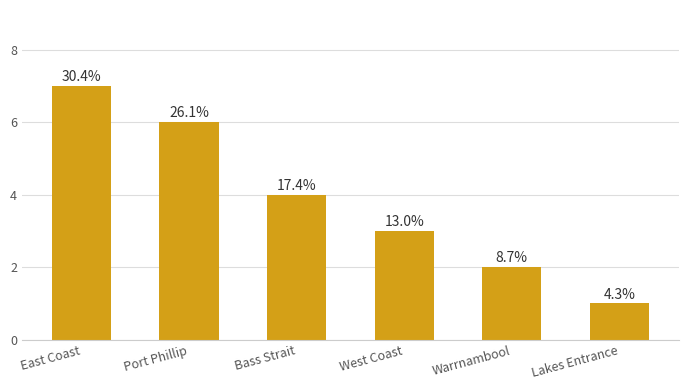

How many values exceed 4?

2